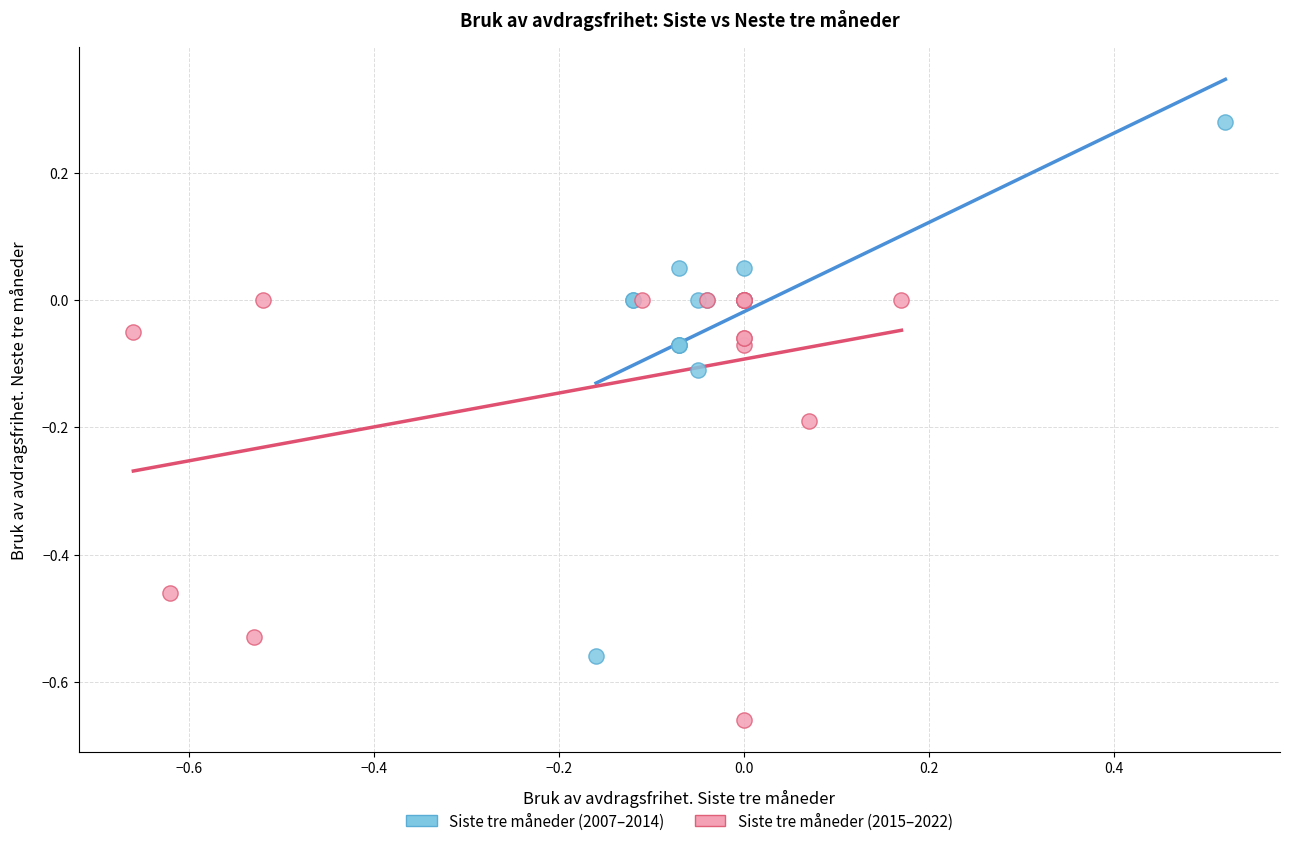

Which series contains the highest Y value?

Siste tre måneder (2007–2014)